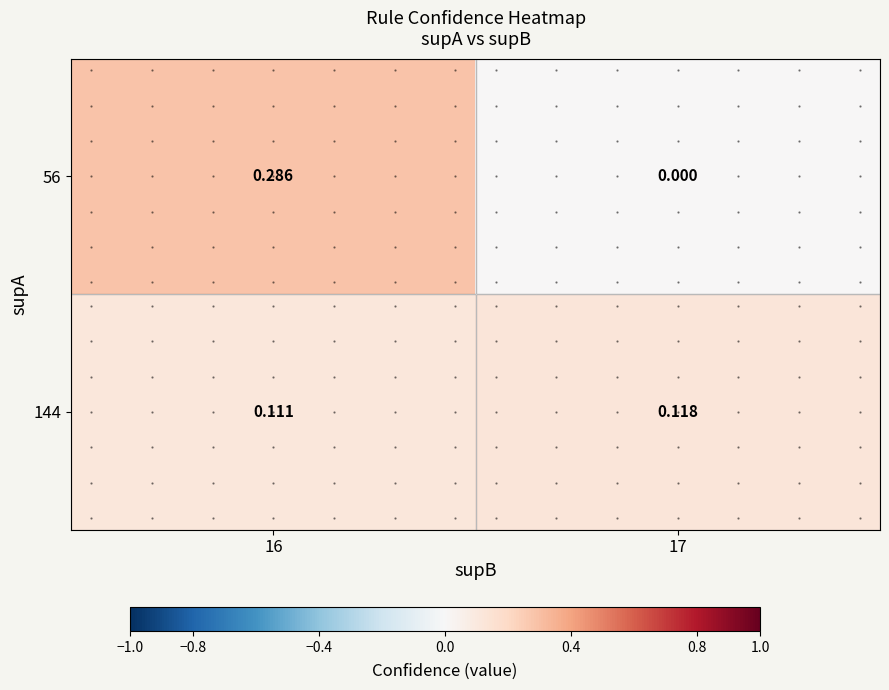

At which label is 56 closest to 0?

17